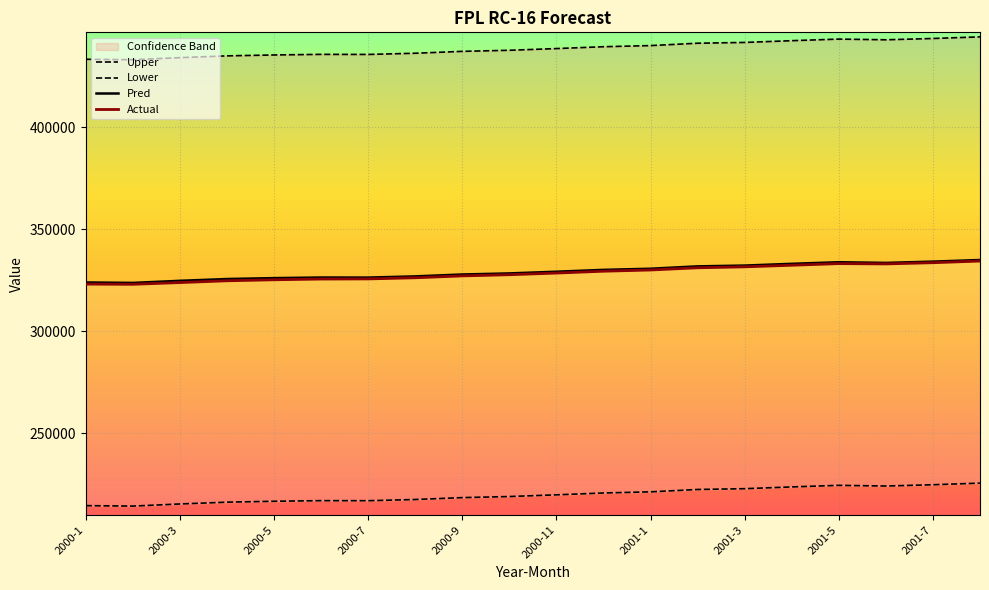

What position from the right is 2001-1?

8